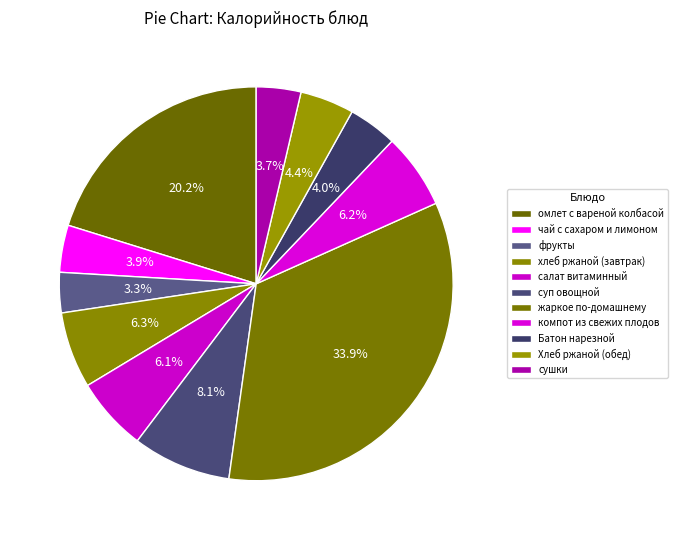

What is the smallest slice in the pie chart?

фрукты